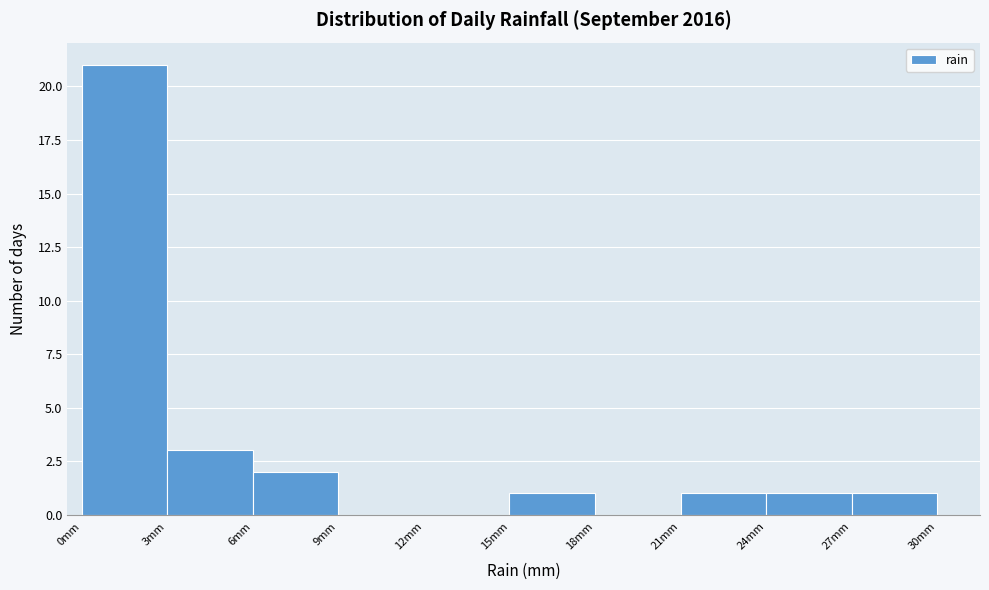

Over which range of the x-axis is the bar tallest?

0 to 3